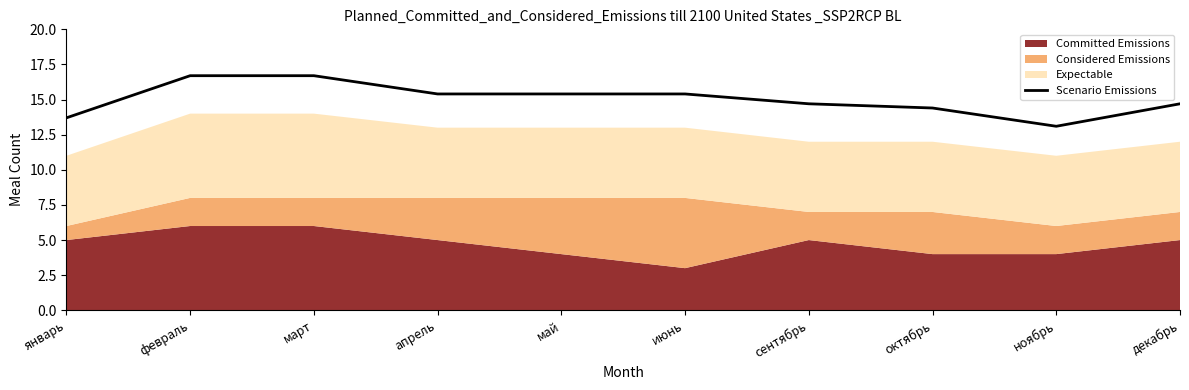

How many lines are shown in the chart?

1